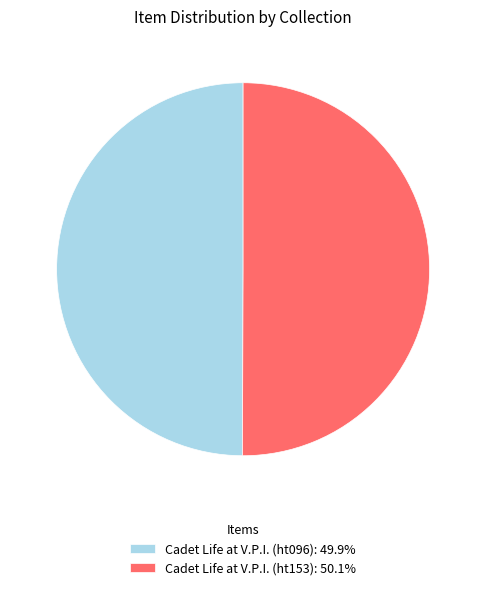

How many segments does this pie chart have?

2